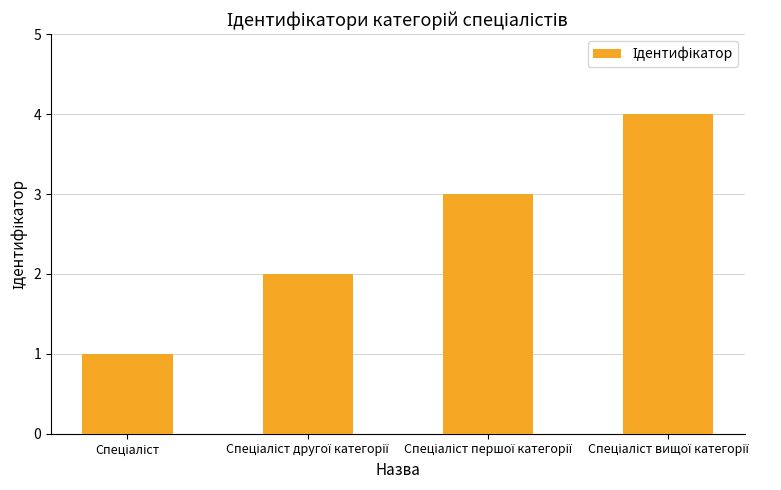

What is the difference between the maximum and minimum values?

3